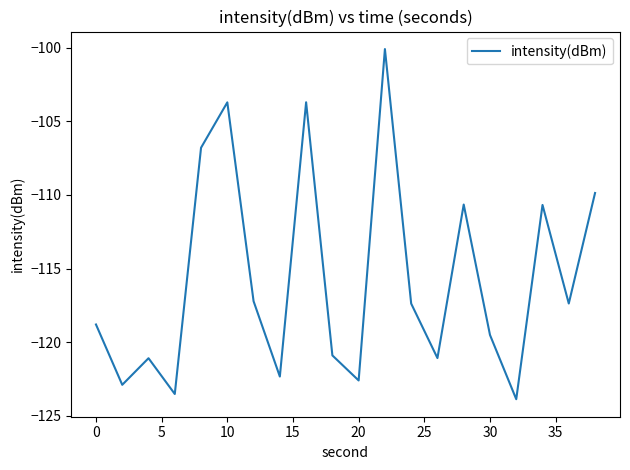

What is the smallest value displayed?

-123.9